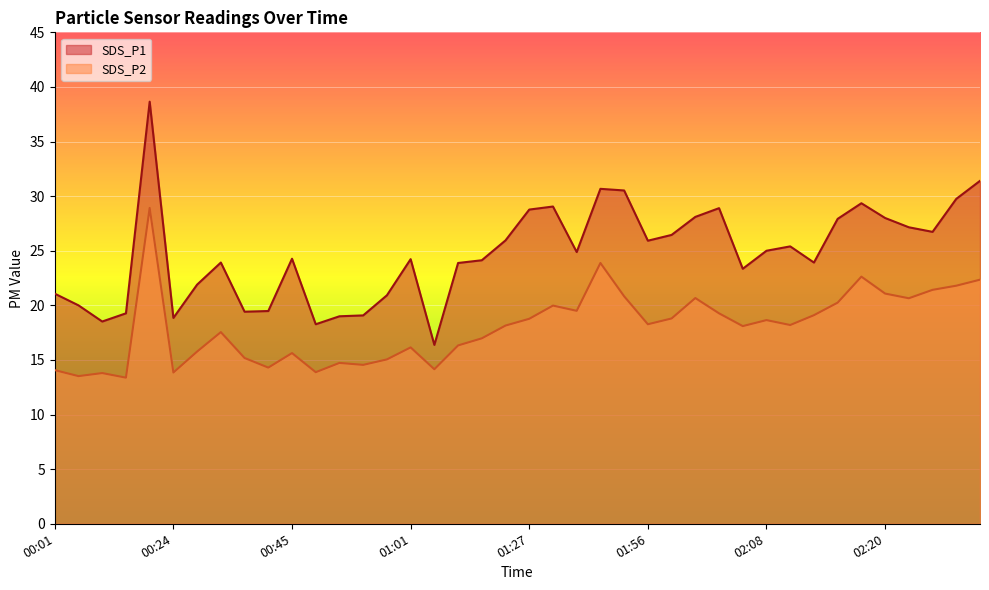

What position from the left is 00:27?

7